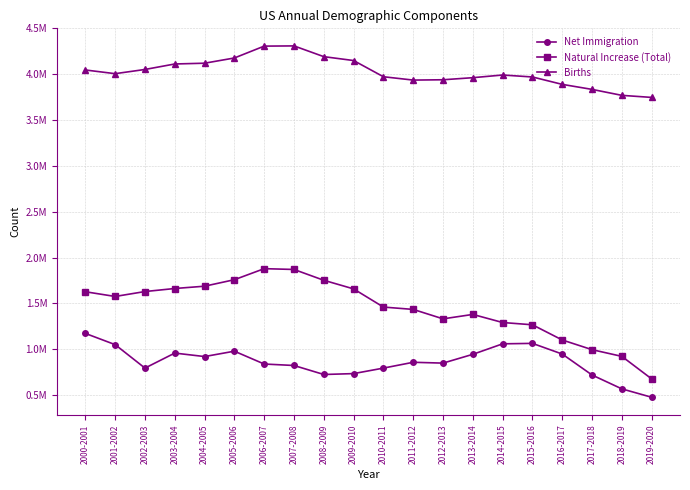

True or false: Births has a value of 5604781 at 2013-2014.

False